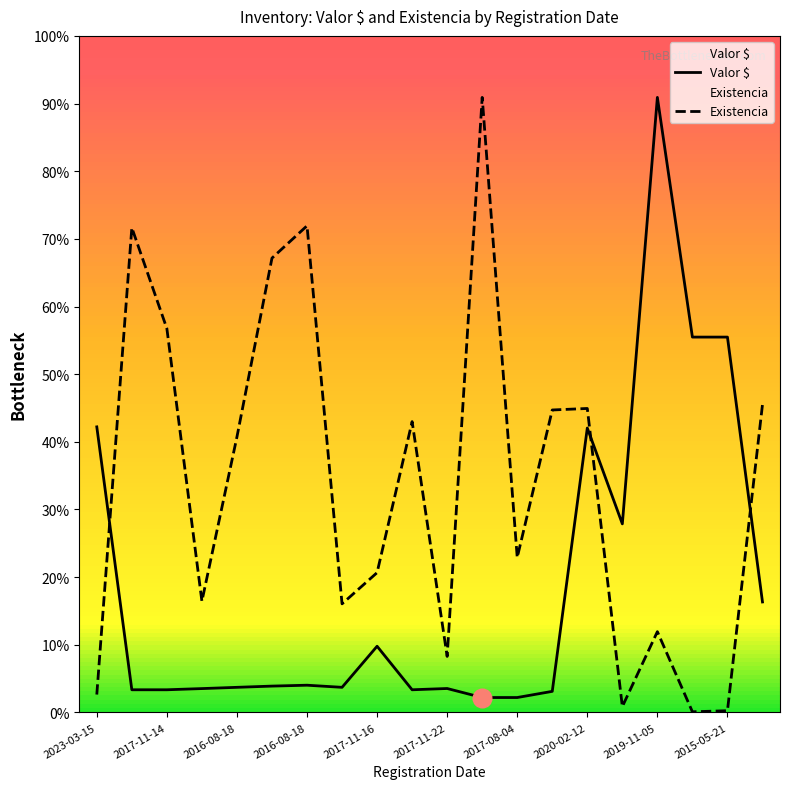

At how many categories does at least one series exceed 2279?

2